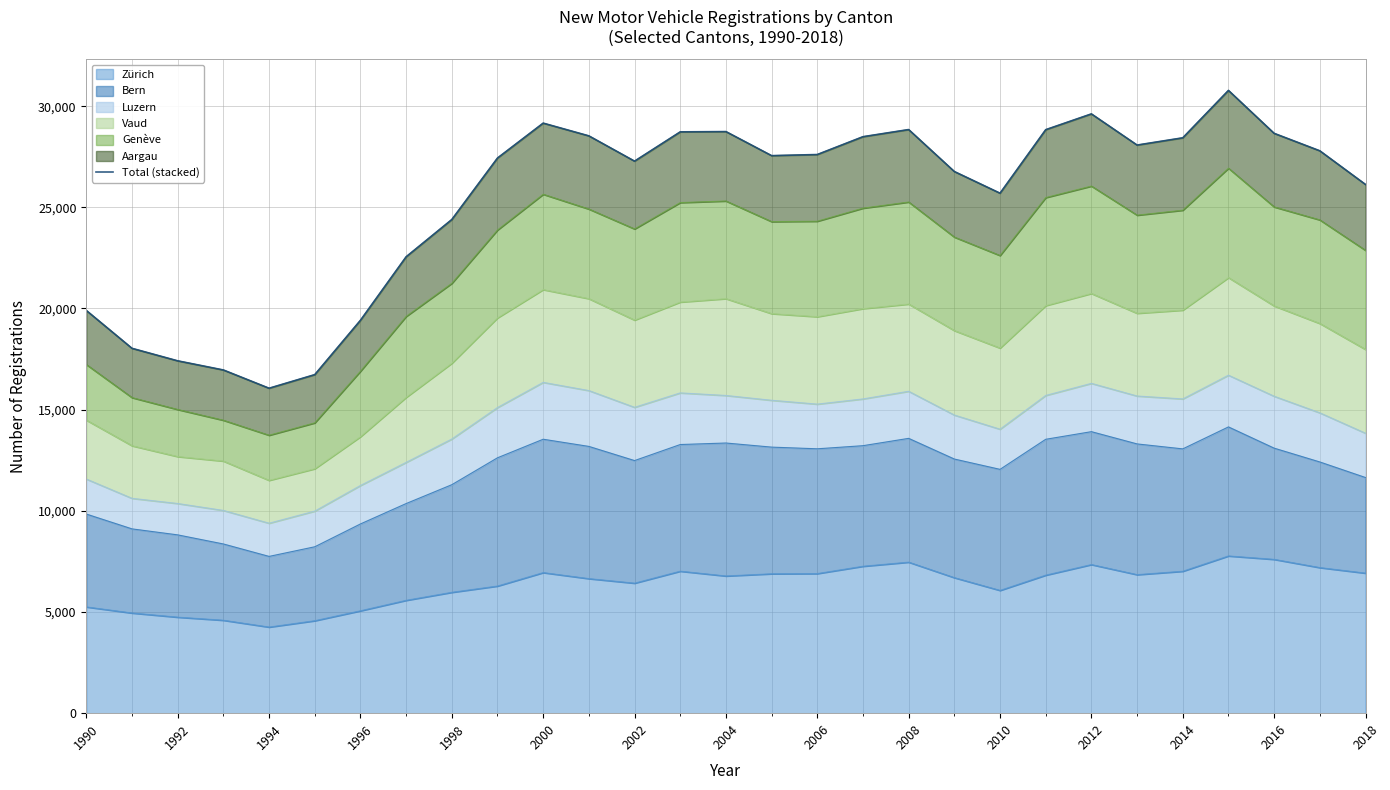

What is the maximum value for Zürich?

7770